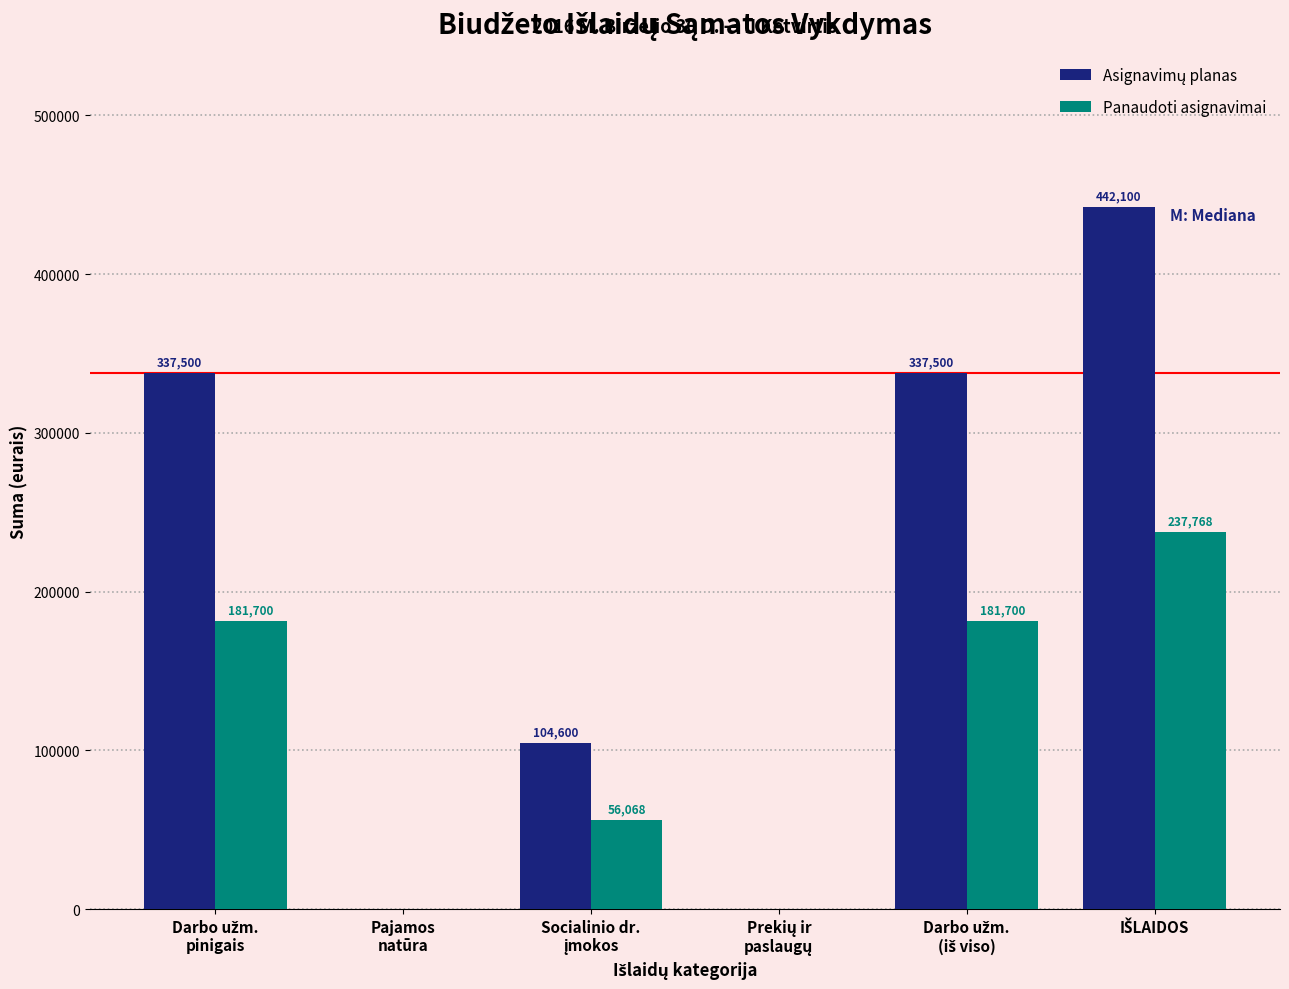

How many Panaudoti asignavimai values are between 0 and 181700?

5